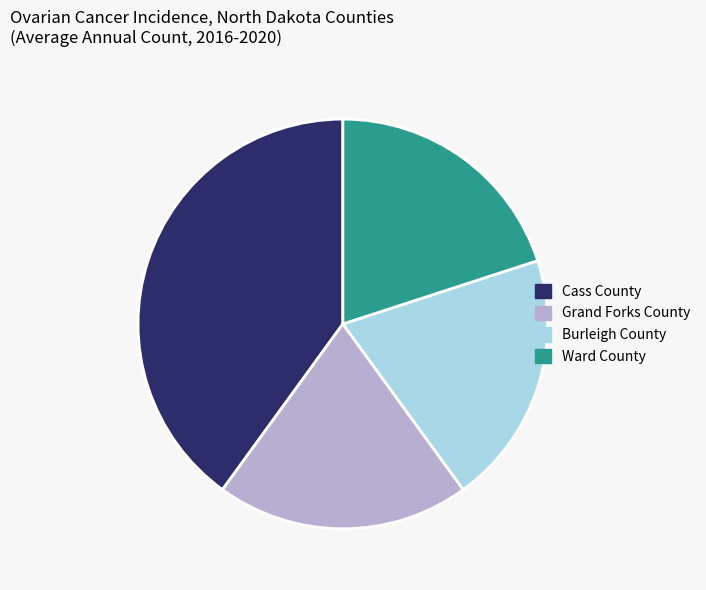

Does Cass County account for over 50% of the chart?

No